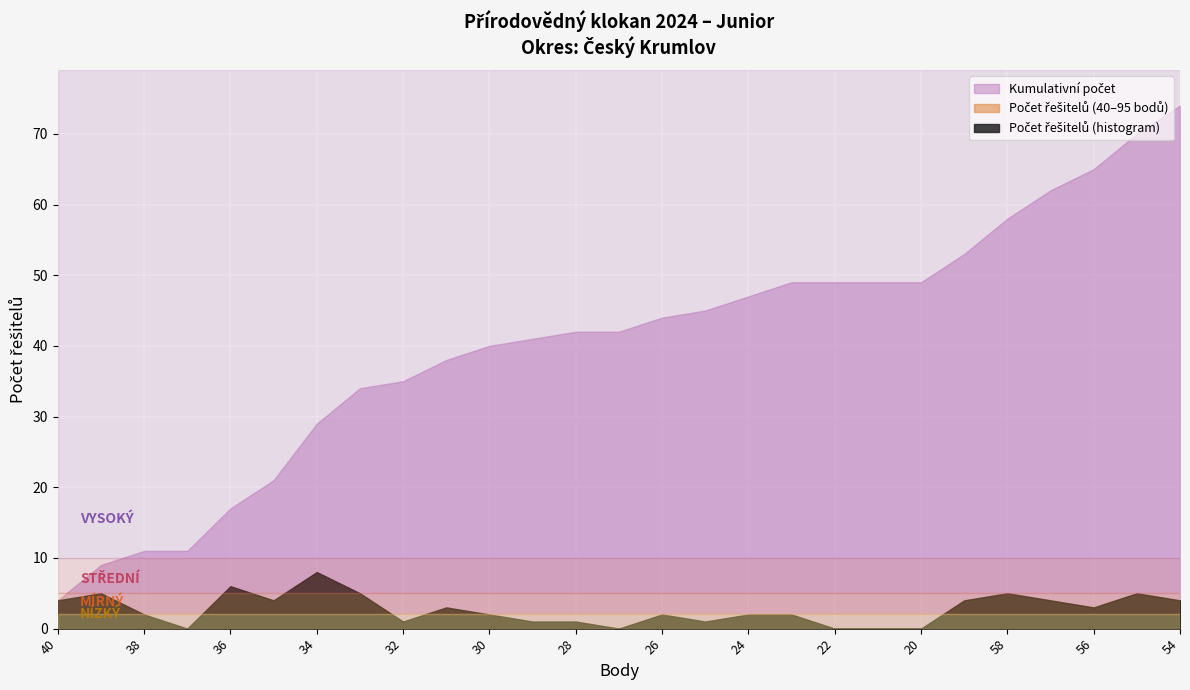

Is the value of Počet řešitelů (40-95 bodů) at 20 greater than the value of Kumulativní počet at 32?

No